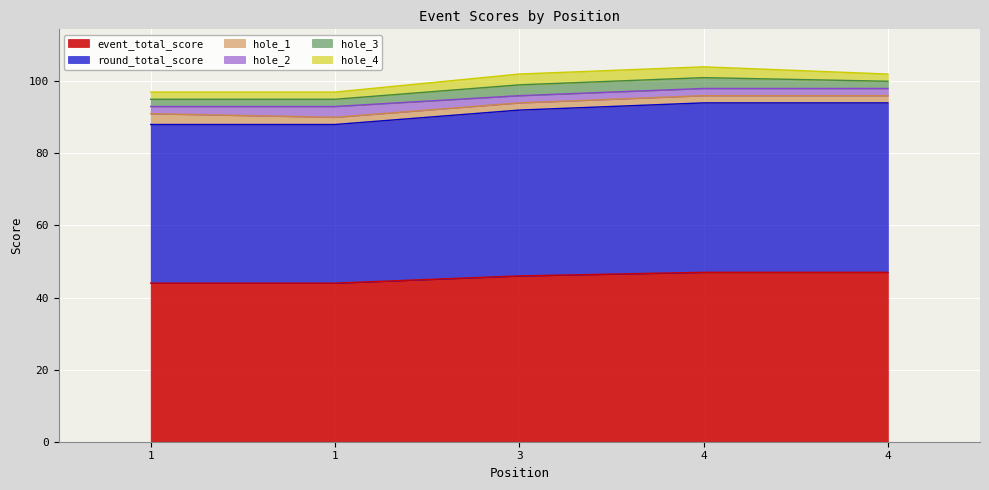

True or false: hole_1 and event_total_score cross at least once.

False